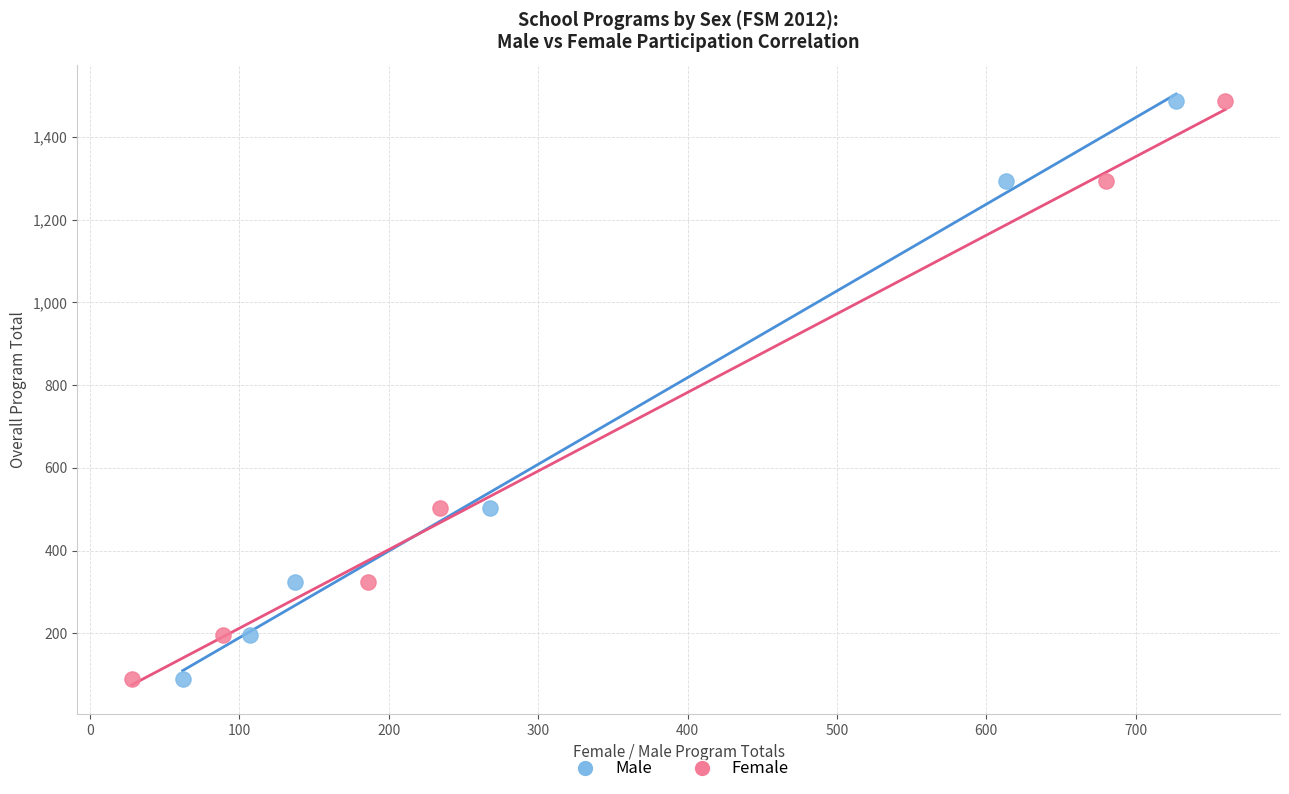

What are all the series names shown in the legend?

Male, Female